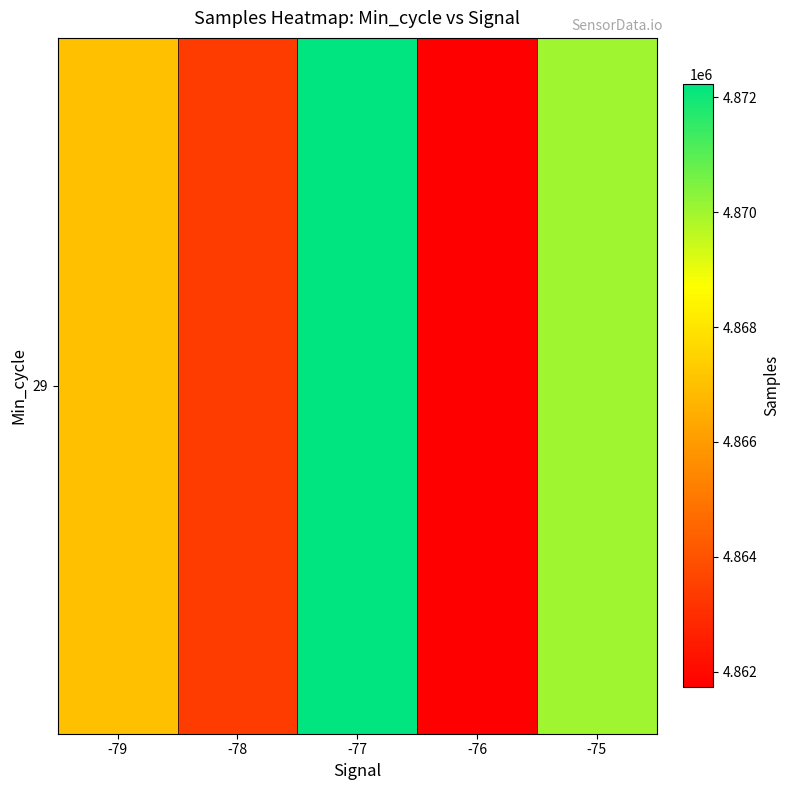

At which label is the value closest to 4866977?

-79